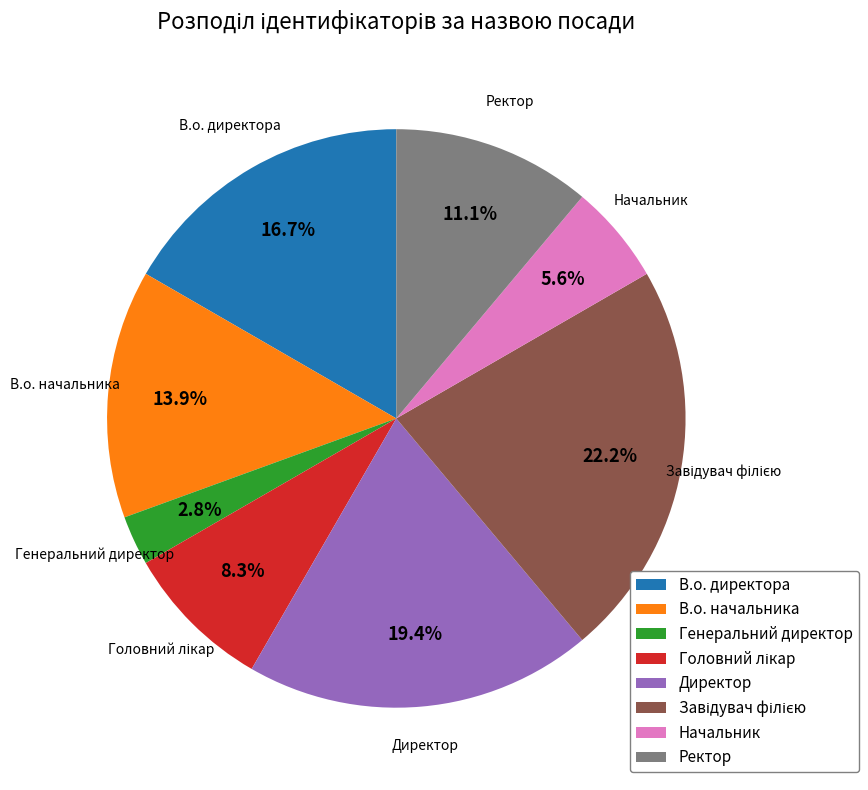

How many segments does this pie chart have?

8